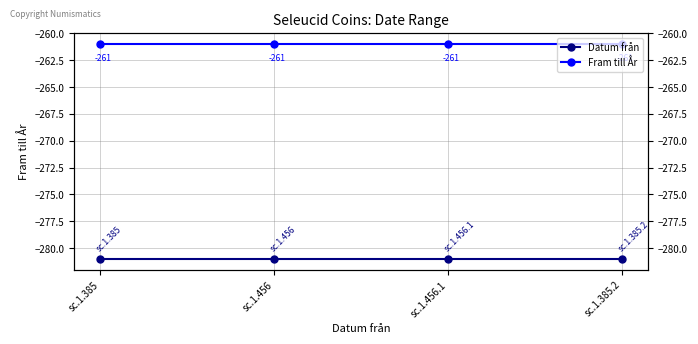

What is the sum of the Fram till År values at sc.1.456 and sc.1.385.2?

-522